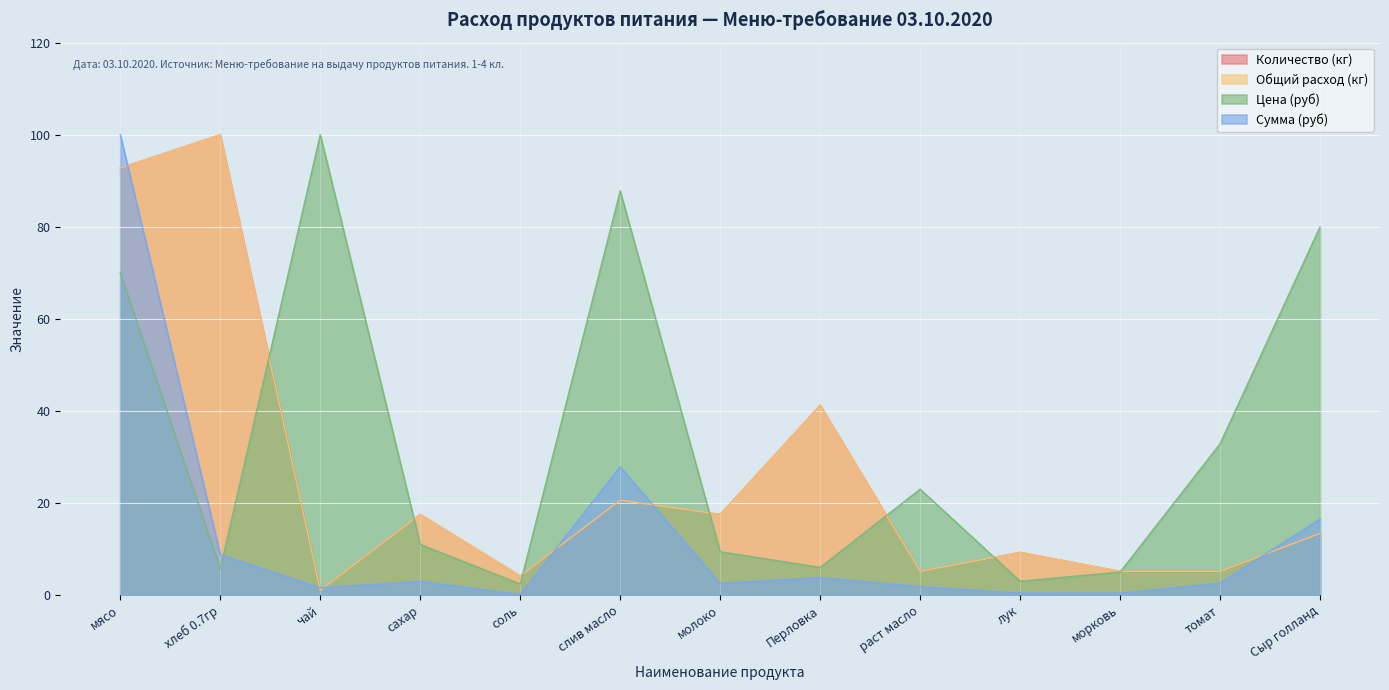

Which category has the lowest value in the Сумма (руб) series?

соль